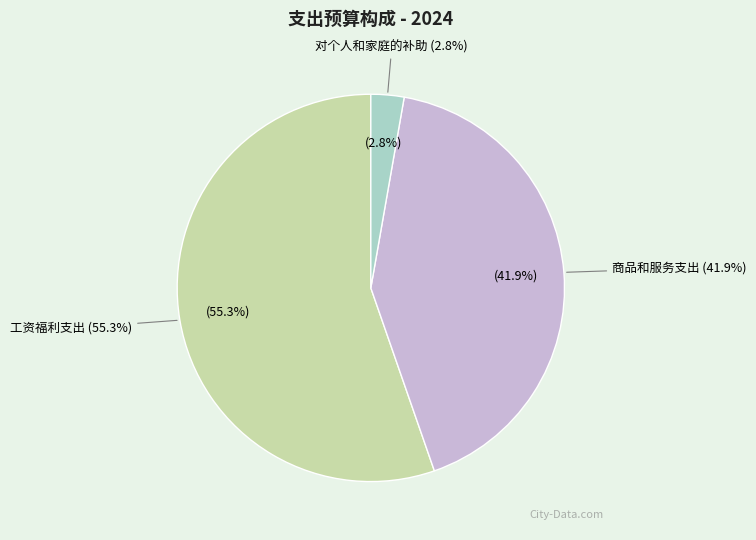

To the nearest percent, what is the combined percentage of 商品和服务支出 and 工资福利支出?

97%